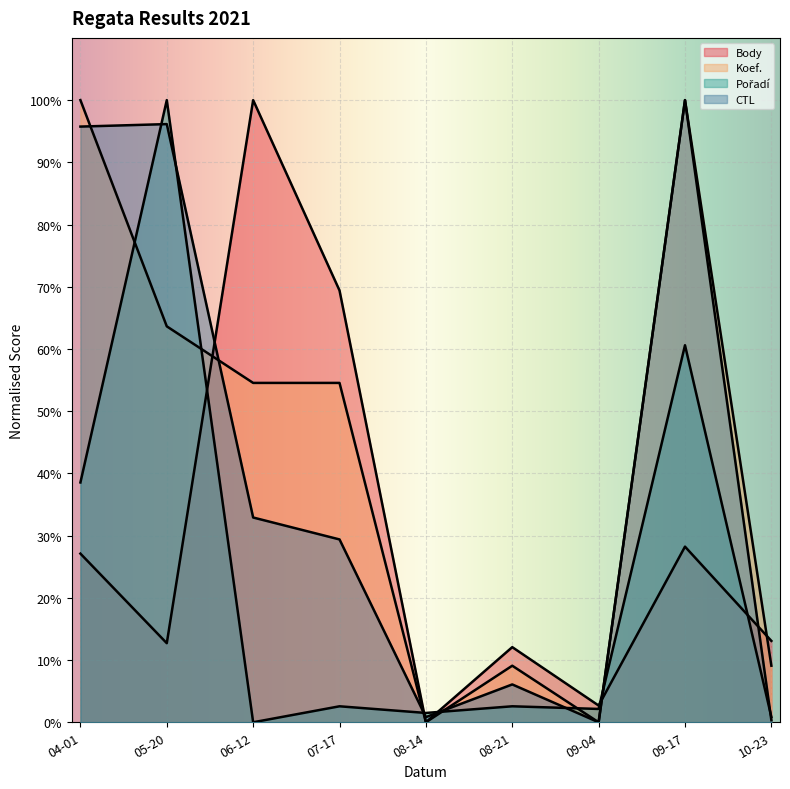

Does the chart display data point markers on the line(s)?

No